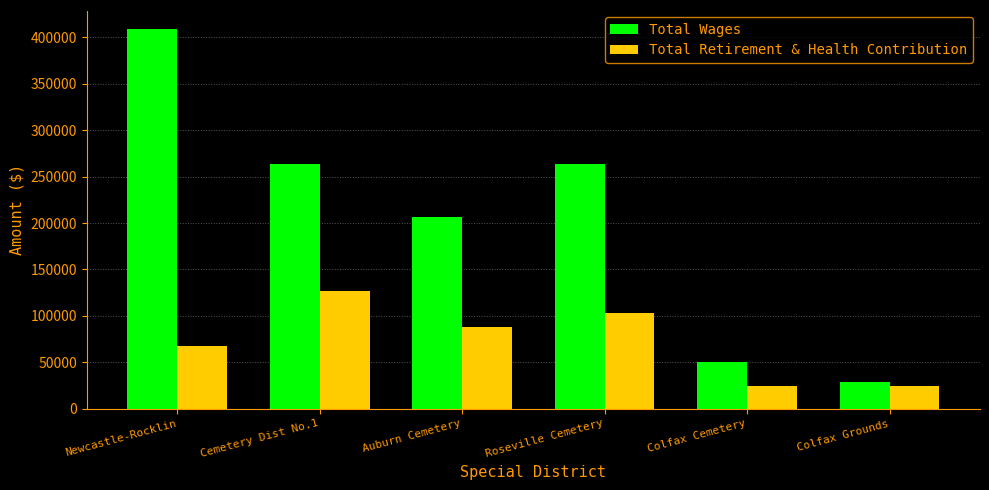

True or false: Total Wages has a value of 263183 at Cemetery Dist No.1.

True